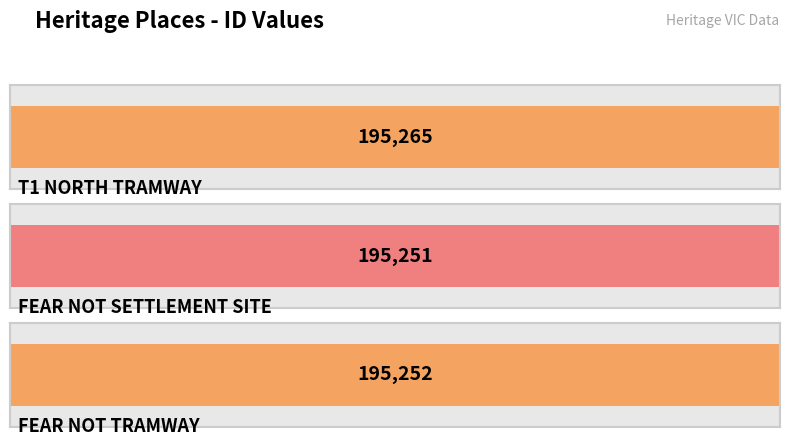

What is the ratio of the value at FEAR NOT TRAMWAY to the value at FEAR NOT SETTLEMENT SITE?

1.0